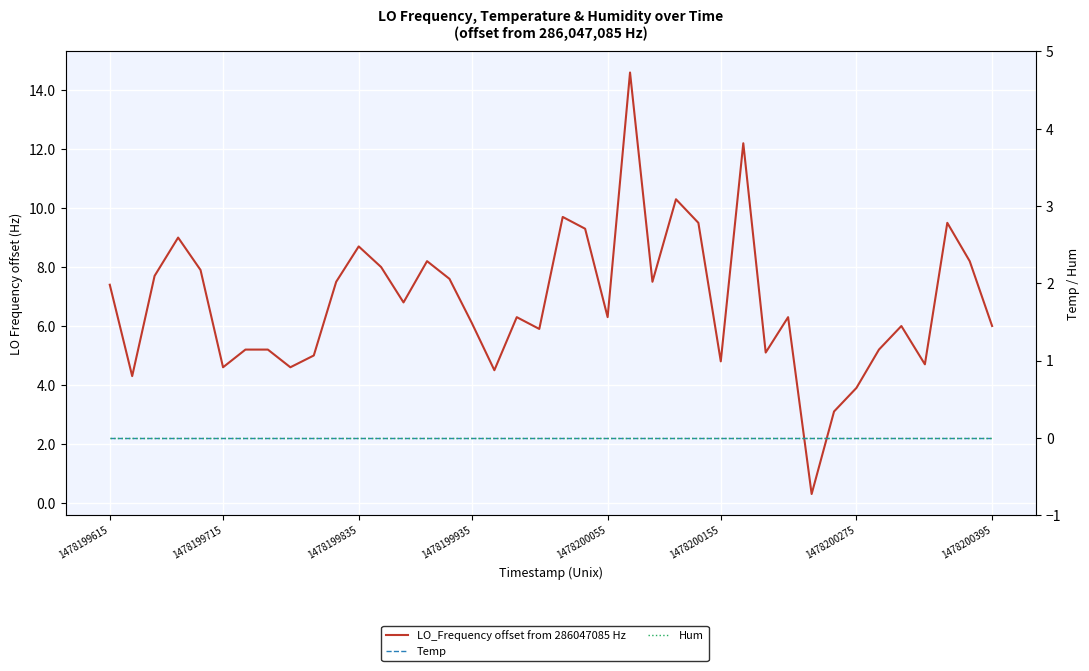

True or false: Temp and LO_Frequency offset from 286047085 Hz intersect in this chart.

False